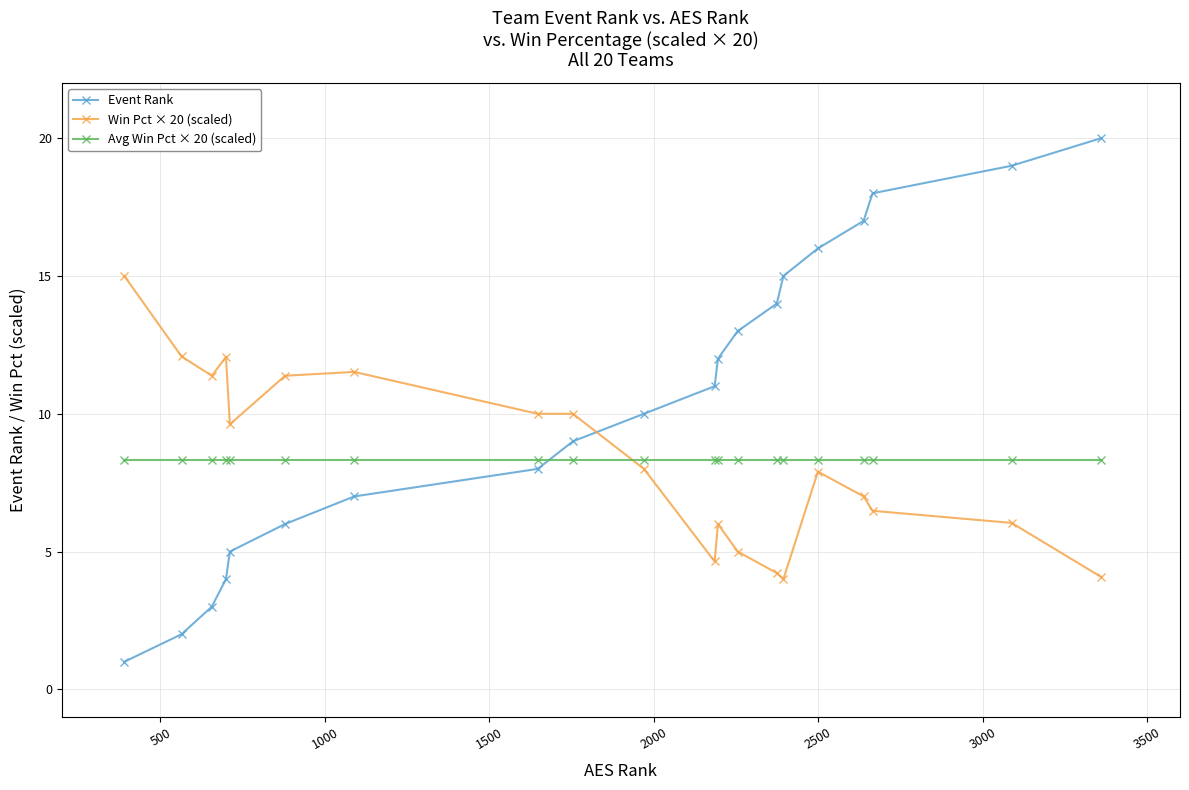

True or false: Avg Win Pct × 20 (scaled) and Win Pct × 20 (scaled) intersect in this chart.

True